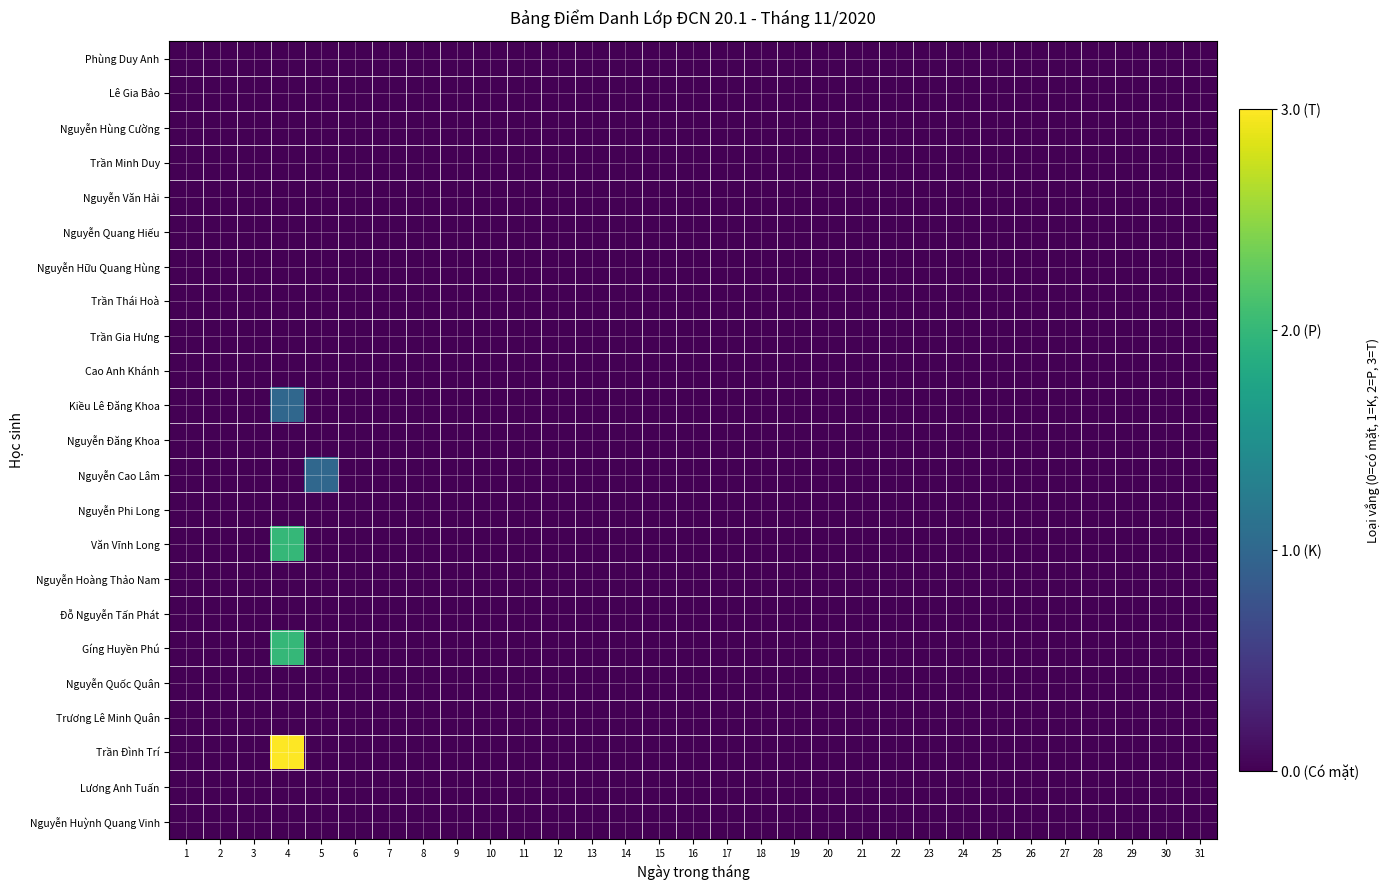

Which series has the largest range (max minus min)?

Trần Đình Trí